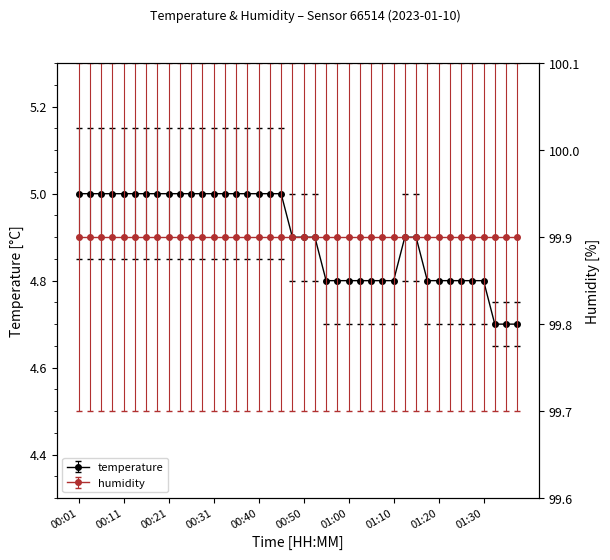

Reading right to left, list all the values displayed in this chart.

01:37=4.7	01:35=4.7	01:32=4.7	01:30=4.8	01:27=4.8	01:25=4.8	01:22=4.8	01:20=4.8	01:18=4.8	01:15=4.9	01:12=4.9	01:10=4.8	01:08=4.8	01:05=4.8	01:03=4.8	01:00=4.8	00:58=4.8	00:55=4.8	00:53=4.9	00:50=4.9	00:48=4.9	00:46=5.0	00:43=5.0	00:40=5.0	00:38=5.0	00:35=5.0	00:33=5.0	00:31=5.0	00:28=5.0	00:26=5.0	00:23=5.0	00:21=5.0	00:18=5.0	00:16=5.0	00:13=5.0	00:11=5.0	00:08=5.0	00:06=5.0	00:03=5.0	00:01=5.0